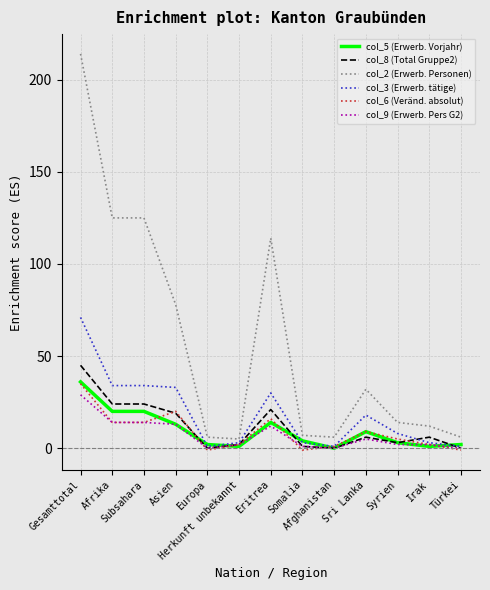

What is the difference between the maximum and minimum values in the col_6 (Veränd. absolut) series?

36